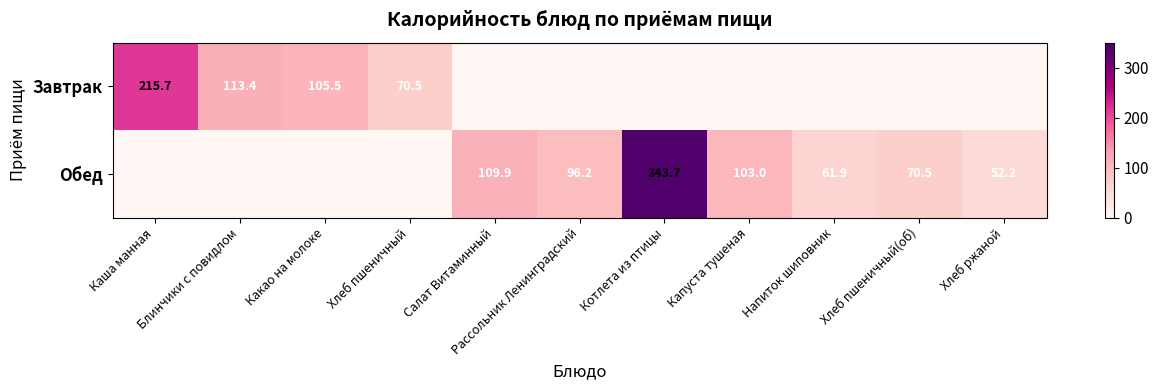

The Обед series shows 57.6 at Салат Витаминный. True or false?

False